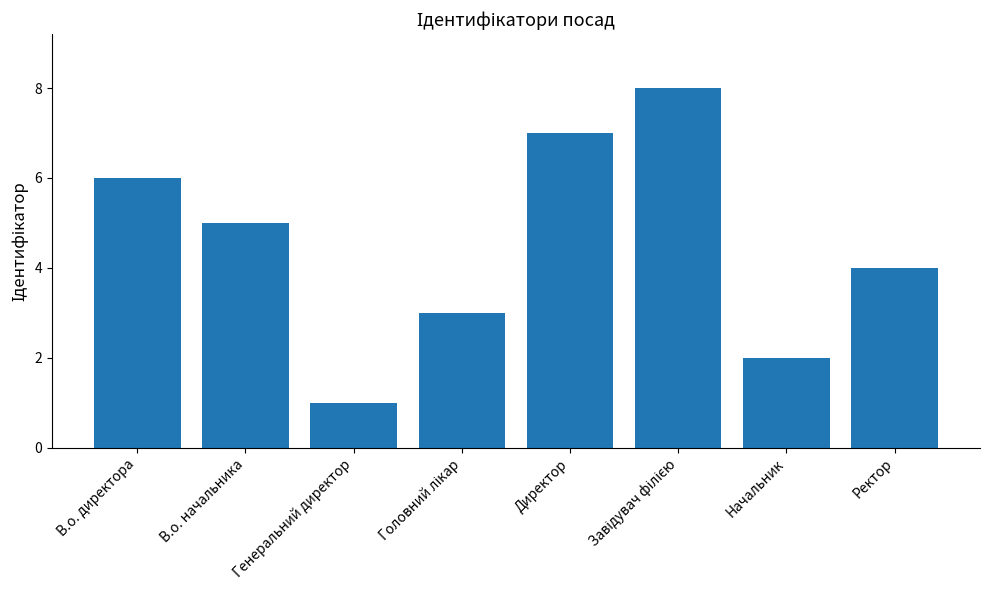

Are the bars grouped side by side (vs. stacked)?

No